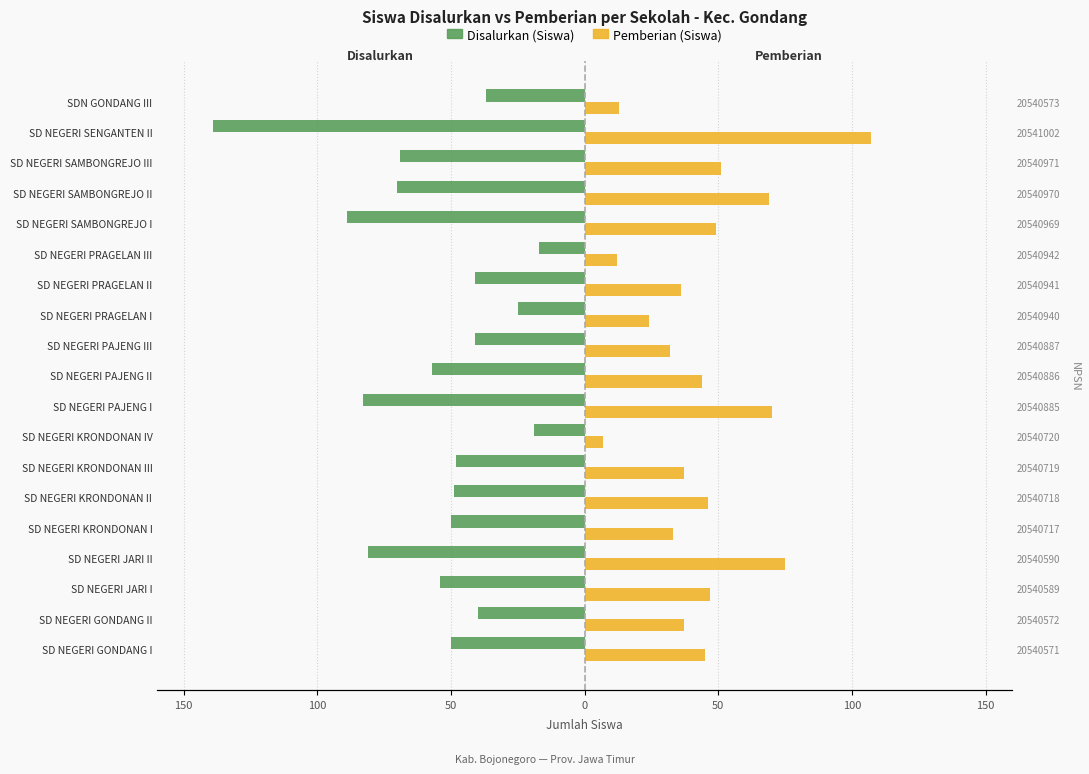

What is the minimum value for Disalurkan (Siswa)?

-139